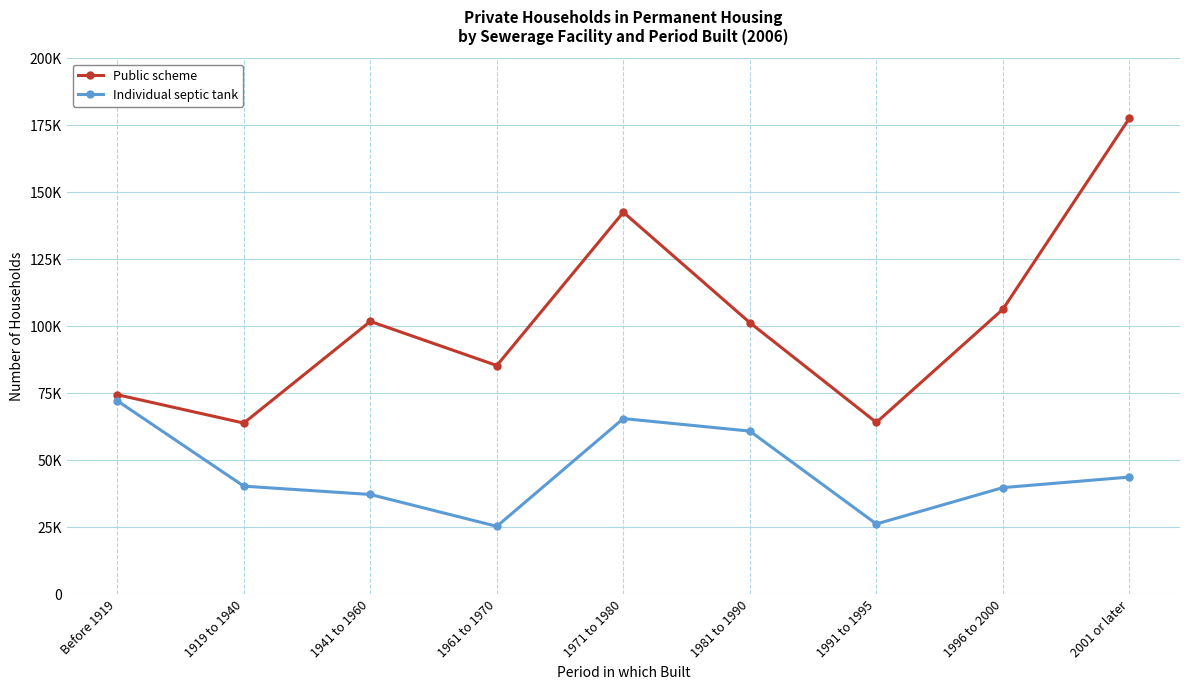

What is the label of the 7th point from the left?

1991 to 1995